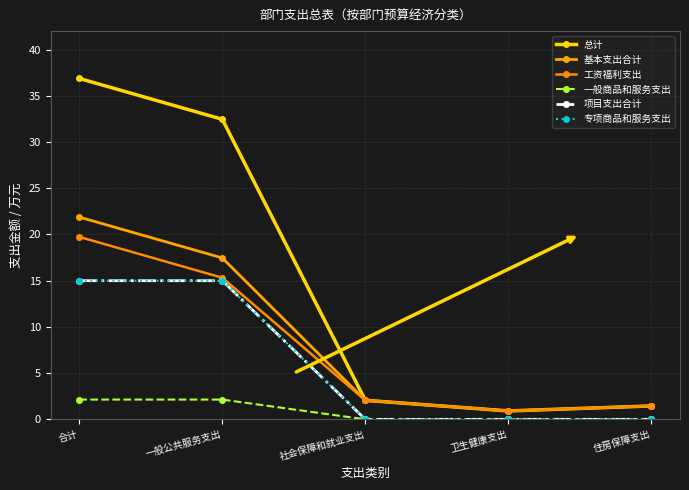

What is the greatest value displayed?

36.9